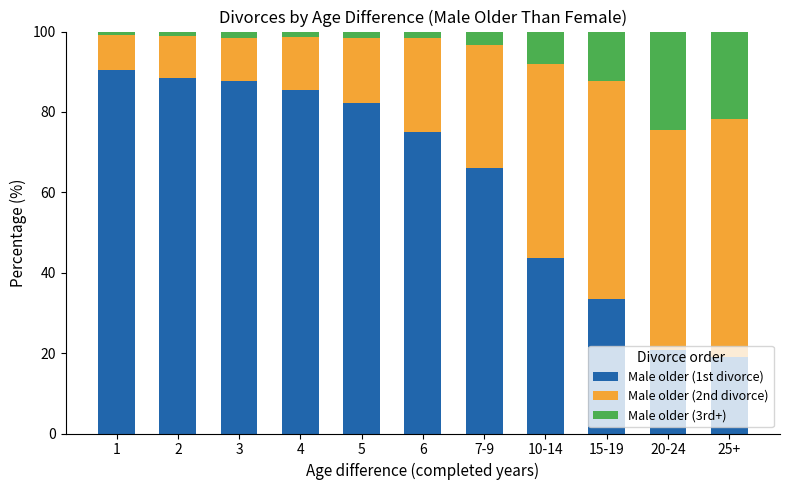

True or false: Male older (1st divorce) has a value of 82.2 at 5.

True